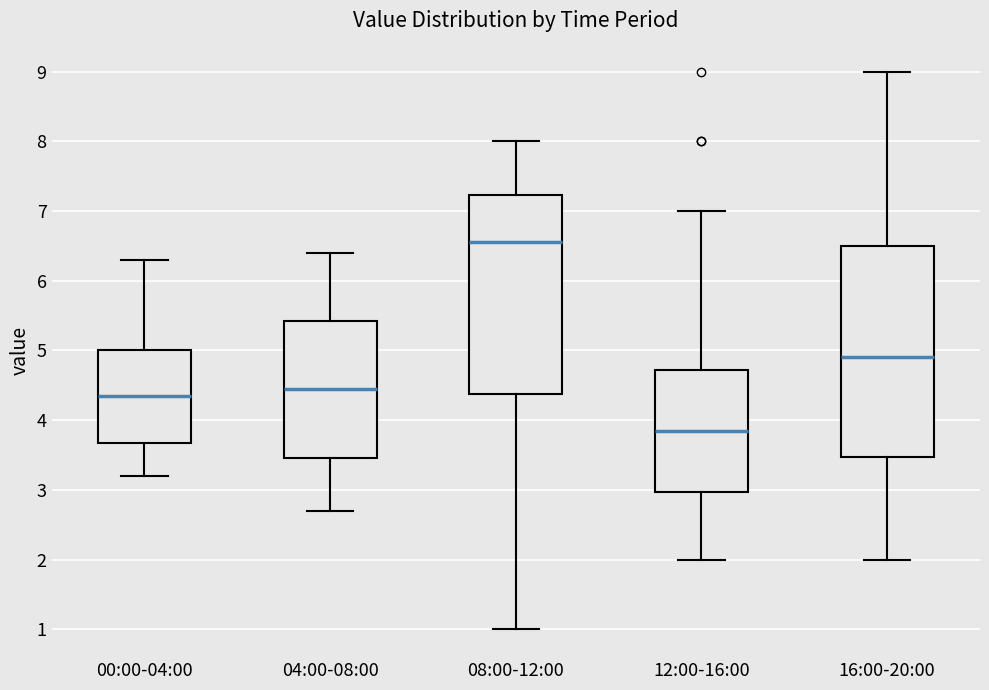

Comparing the boxes themselves (not the whiskers), which one is the tallest?

16:00-20:00